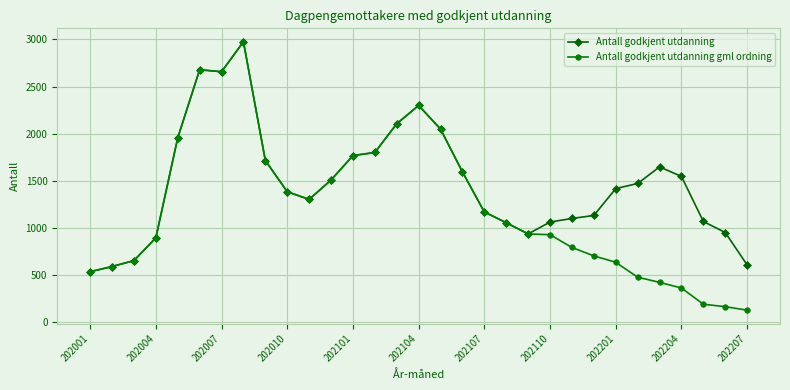

What is the sum of all Antall godkjent utdanning gml ordning values?

38419